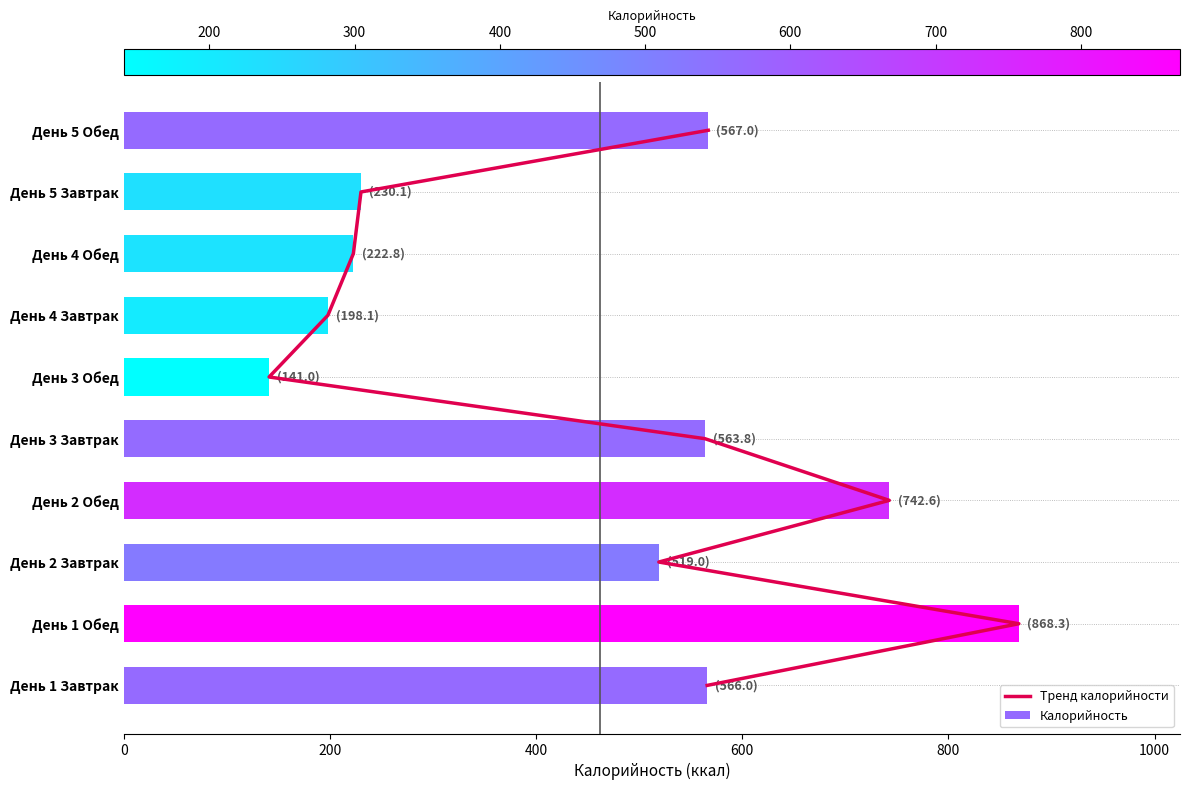

What is the sum of all Калорийность values?

4618.6